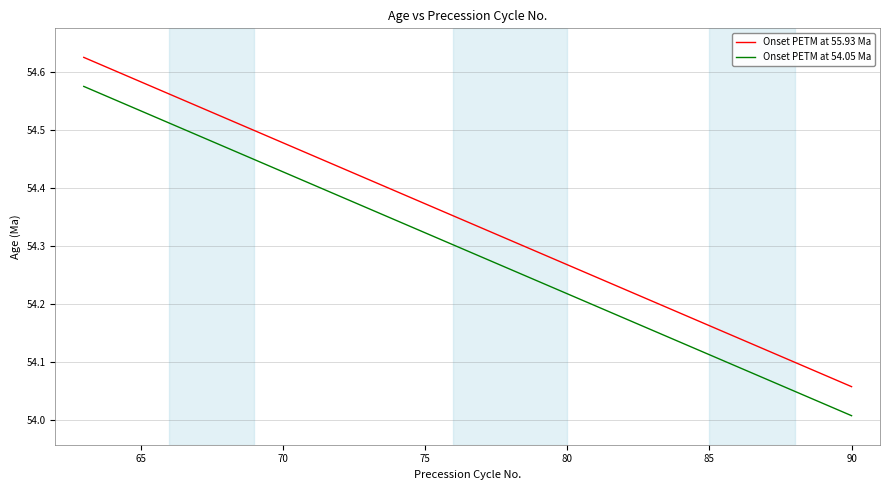

Rank the series by their average value, from highest to lowest.

Onset PETM at 55.93 Ma, Onset PETM at 54.05 Ma